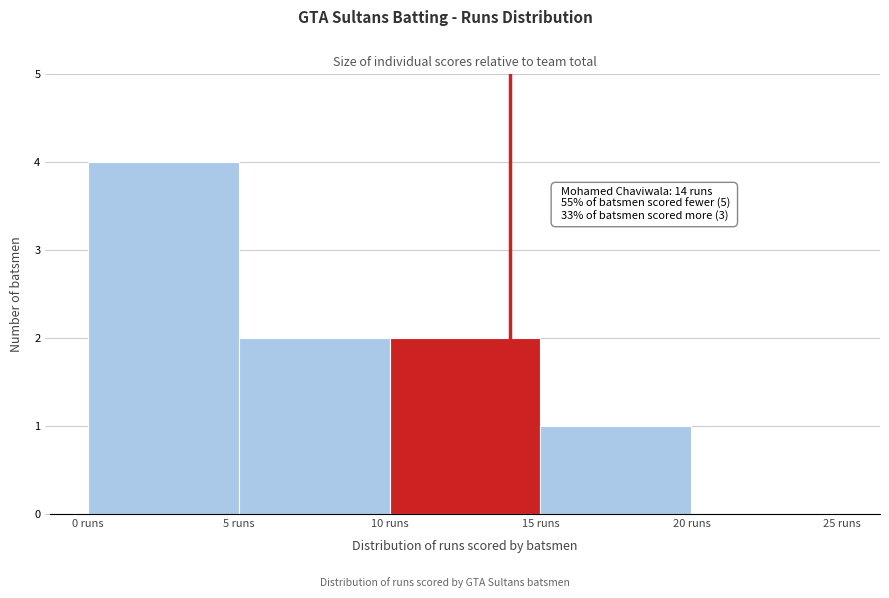

Which range on the x-axis has the tallest bar?

0 to 5